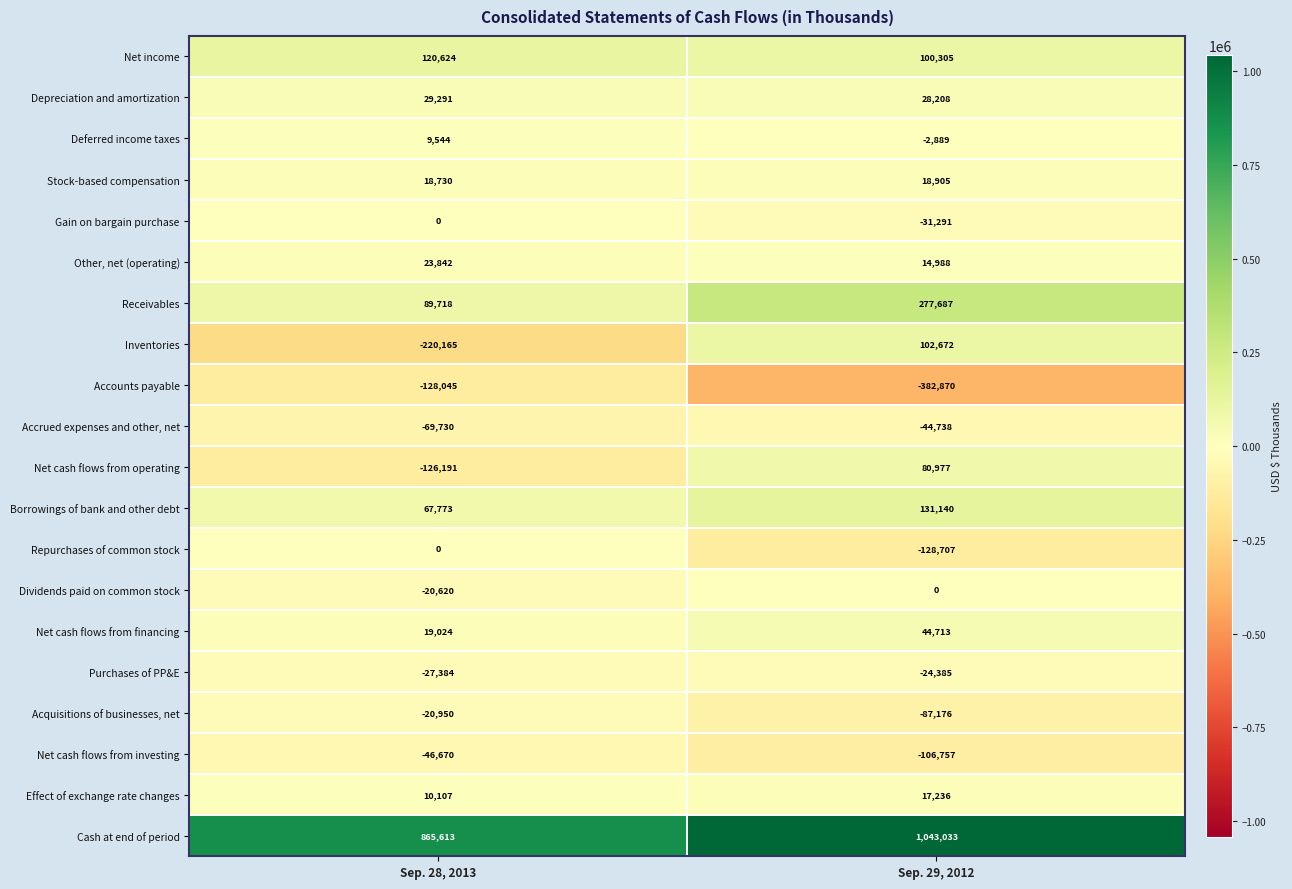

Which label corresponds to the smallest value in the chart?

Sep. 29, 2012